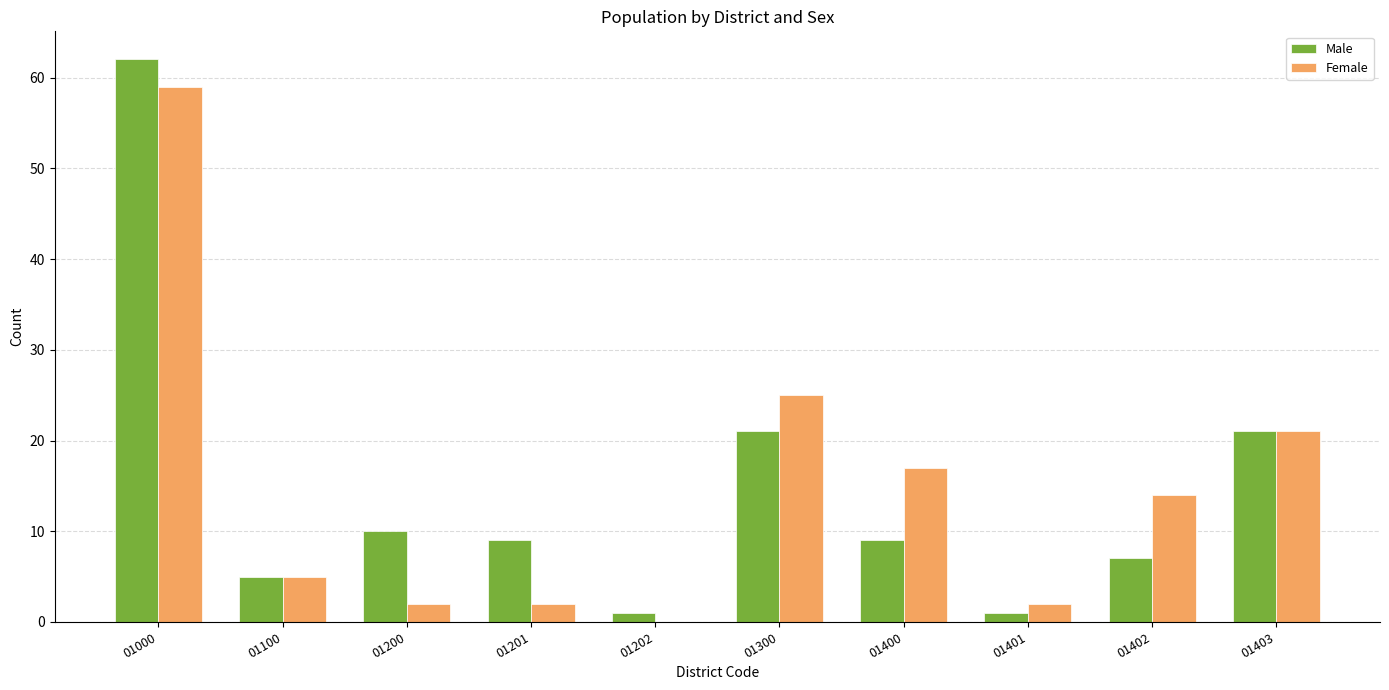

Count the number of categories in the chart.

10